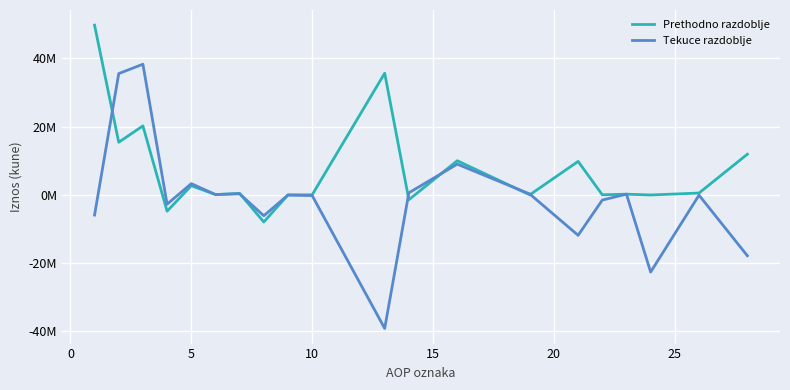

Reading right to left, list all the values displayed in this chart.

Prethodno razdoblje: 11908595.3	528121.2	-41018.9	196602.1	19494.9	9799156.3	2523.5	10000000.0	-1435930.7	35666457.6	2750.9	-10806.2	-7965675.8	424466.2	76653.0	2674636.8	-4797975.2	20216821.5	15418846.3	49746607.4
Tekuce razdoblje: -17856151.4	-96029.8	-22643153.7	206298.1	-1534553.4	-11864652.4	249310.5	9000000.0	590512.7	-39163864.5	-213746.7	-65259.9	-6127404.0	295413.8	86697.9	3283214.6	-2741084.3	38295644.1	35554559.8	-5927041.2